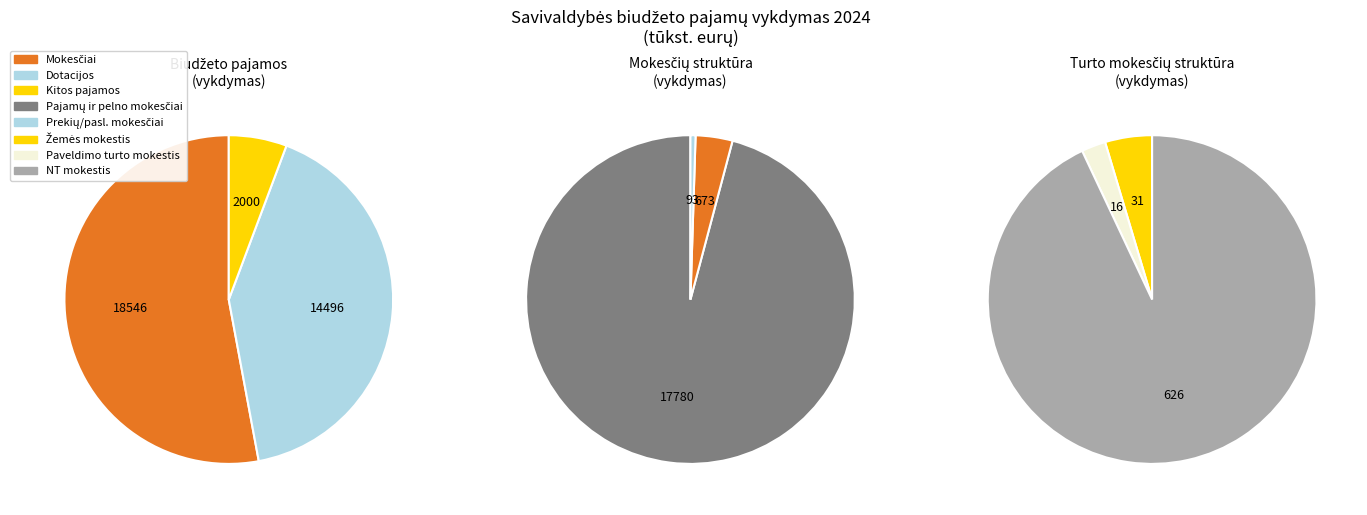

Which slice is the largest?

Mokesčiai